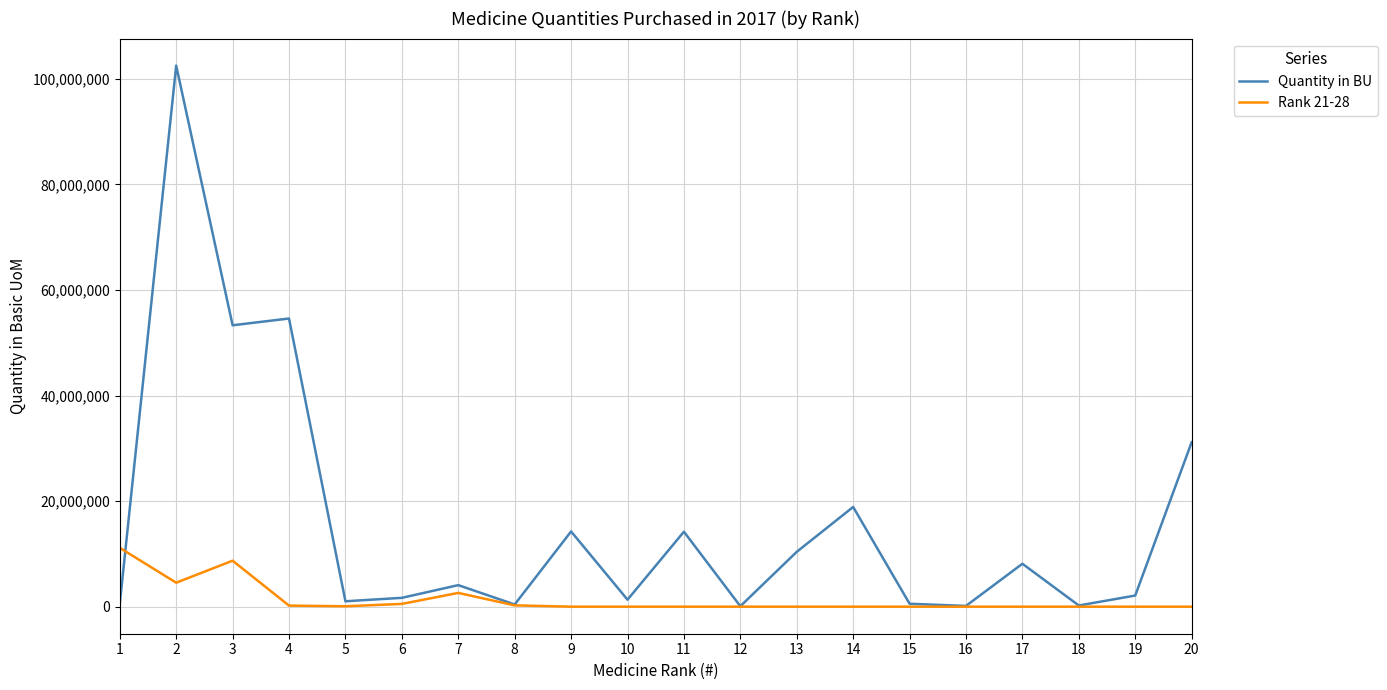

After their last crossing, which series has the higher values: Quantity in BU or Rank 21-28?

Quantity in BU